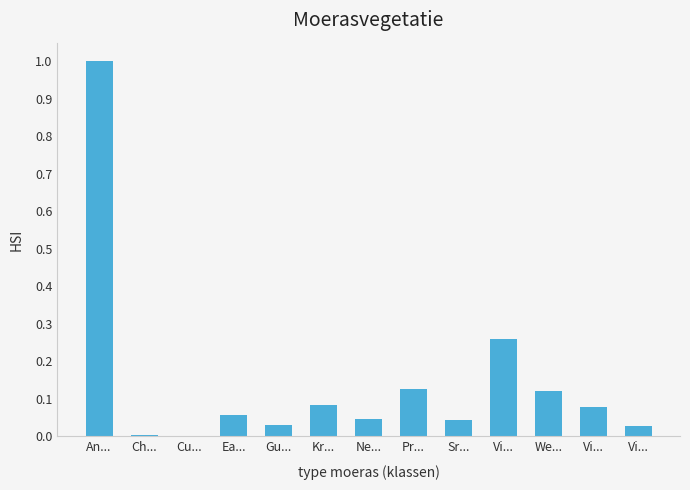

Count the number of data series in this chart.

1